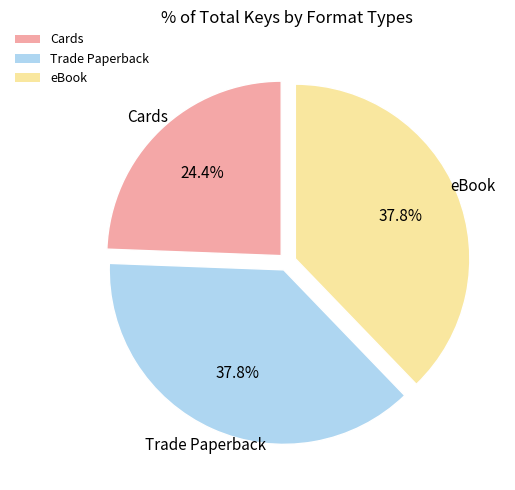

Which category has the smallest portion of the pie?

Cards